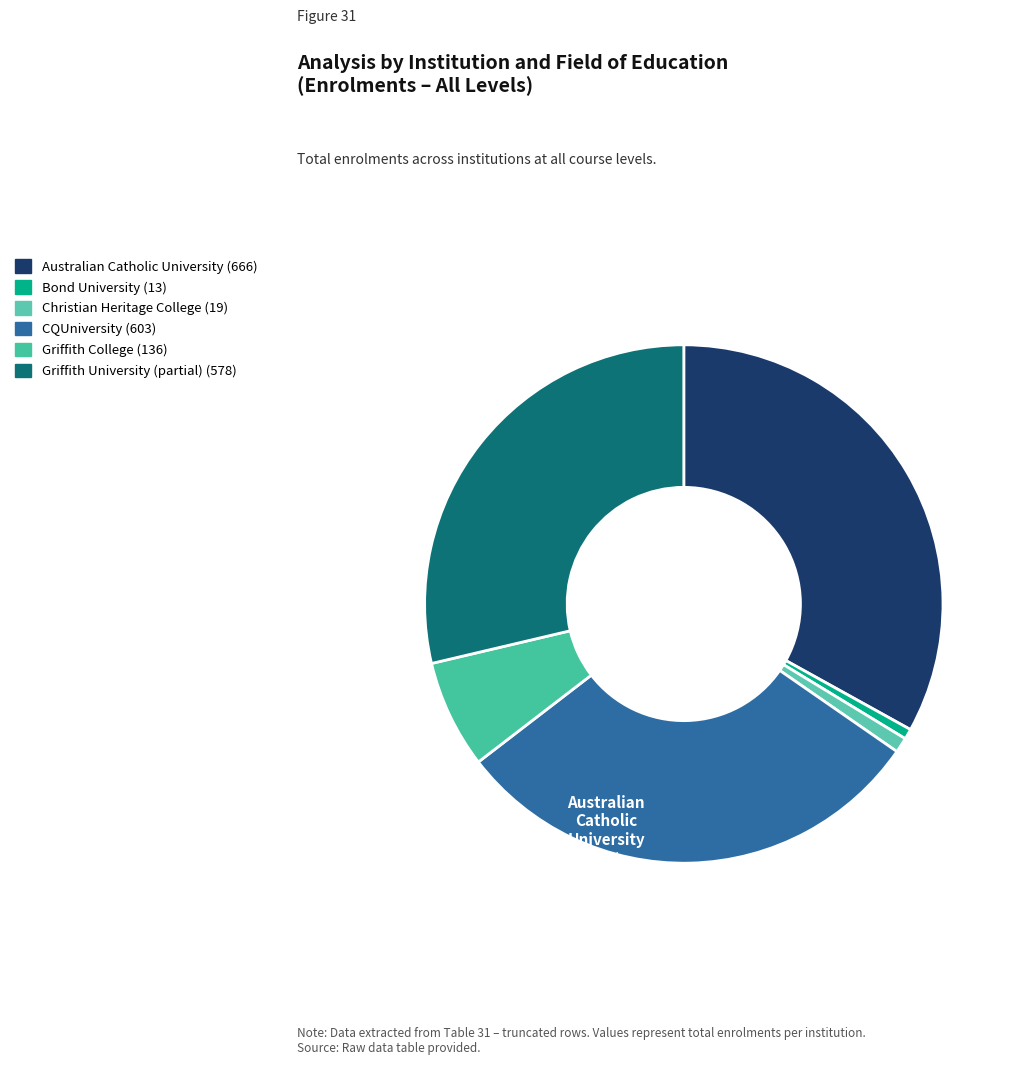

How many segments does this pie chart have?

6